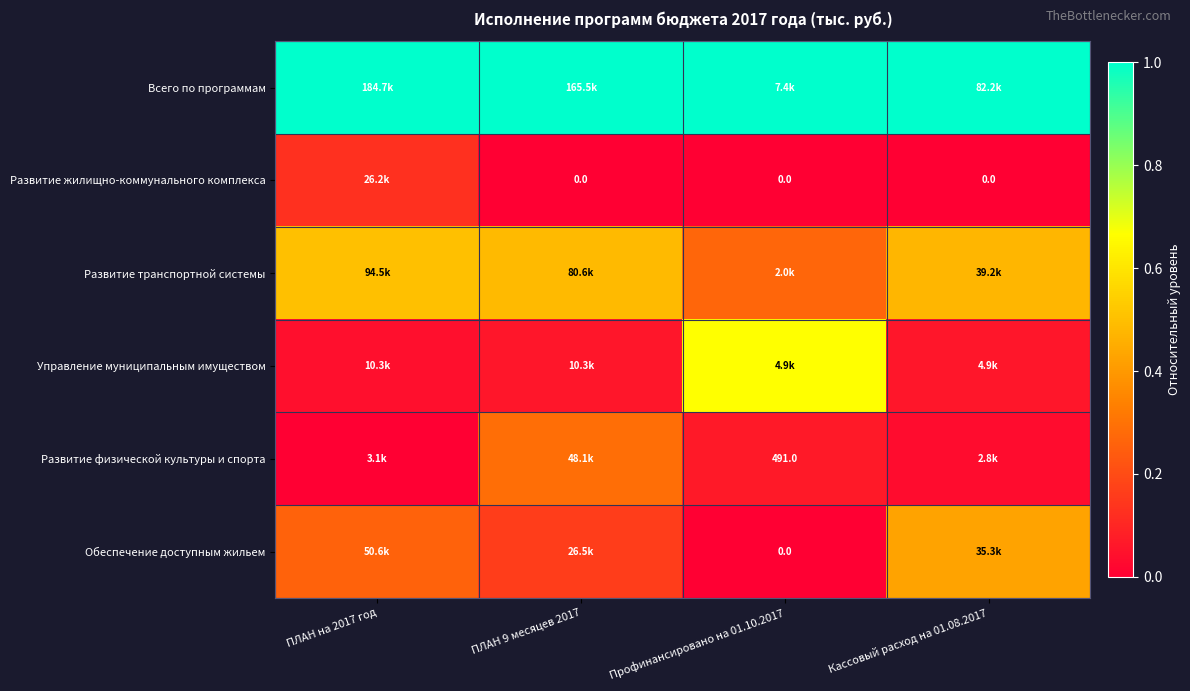

True or false: Управление муниципальным имуществом has a value of 0.1 at Кассовый расход на 01.08.2017.

True